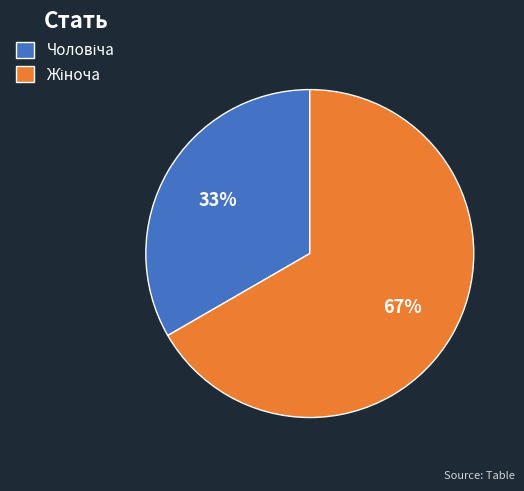

How many segments does this pie chart have?

2